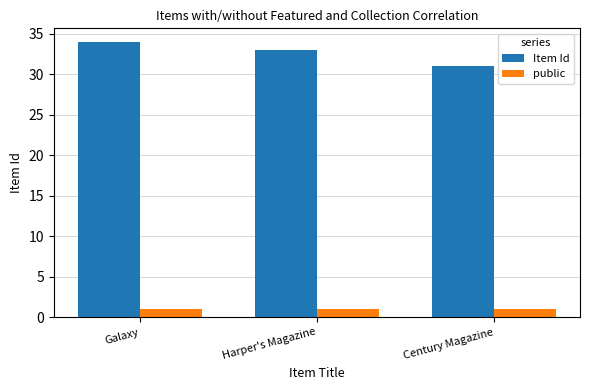

Does the chart contain stacked bars?

No